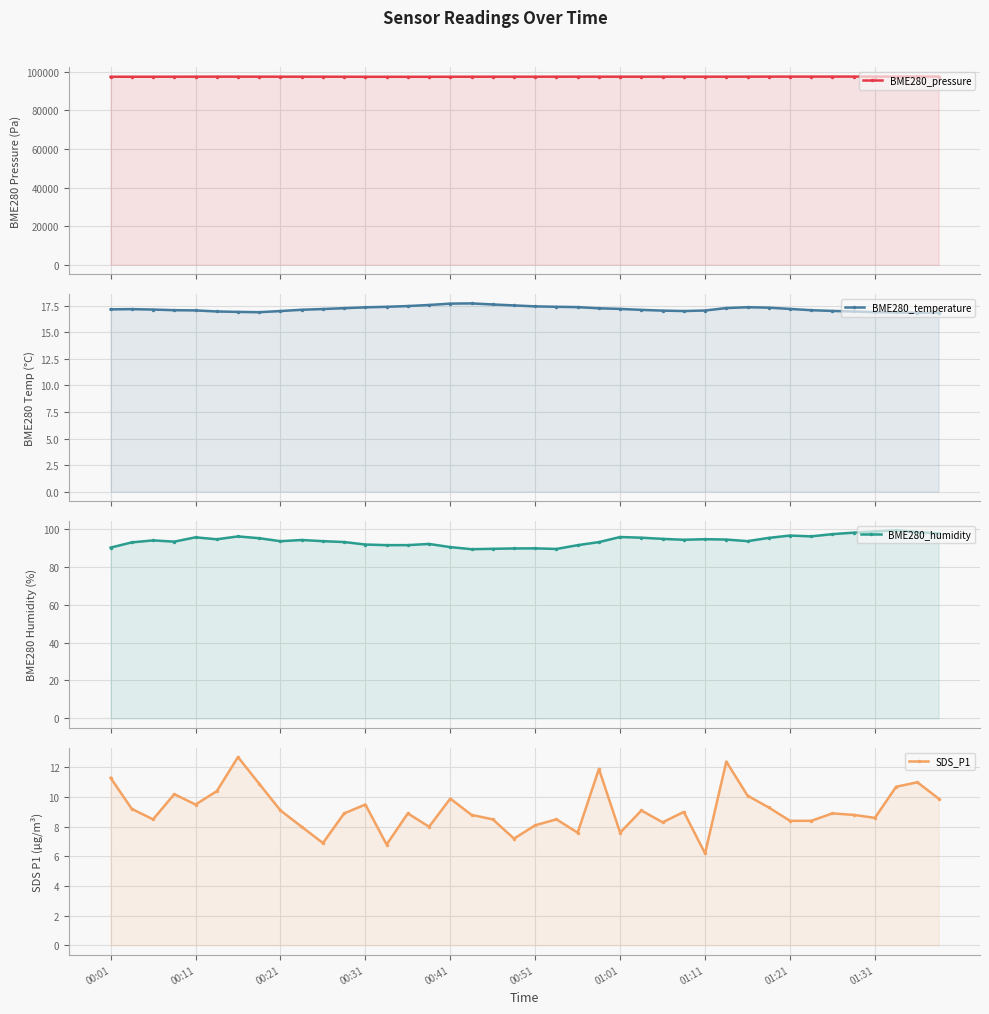

True or false: BME280_temperature and SDS_P1 cross at least once.

False